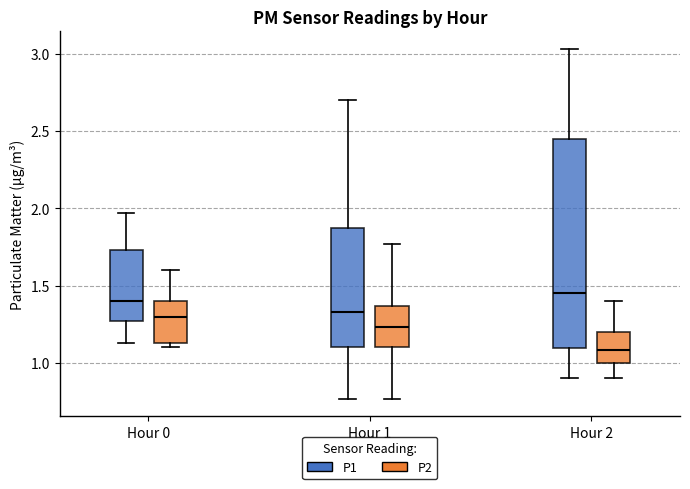

Reading left to right, transcribe this box plot: for each box, give where its median line is, the range the box spans, and where its two whiskers end, as read against the y-axis. The values are not printed on the chart, so give them approximately, as read against the axis.

Hour 0 (P1): median 1.40, box 1.25 to 1.75, whiskers 1.15 to 1.95
Hour 0 (P2): median 1.30, box 1.15 to 1.40, whiskers 1.10 to 1.60
Hour 1 (P1): median 1.35, box 1.10 to 1.85, whiskers 0.75 to 2.70
Hour 1 (P2): median 1.25, box 1.10 to 1.35, whiskers 0.75 to 1.75
Hour 2 (P1): median 1.45, box 1.10 to 2.45, whiskers 0.90 to 3.05
Hour 2 (P2): median 1.10, box 1.00 to 1.20, whiskers 0.90 to 1.40